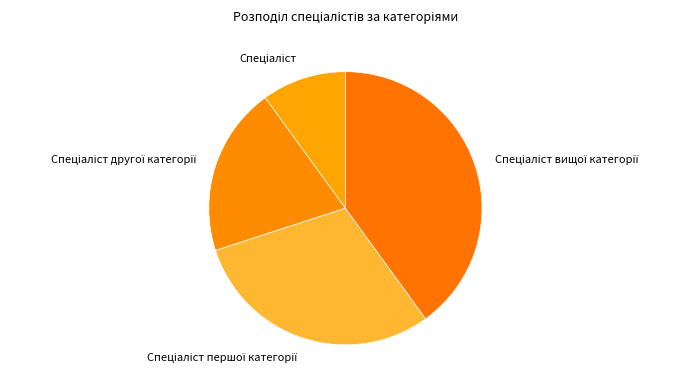

Is there a majority slice in this chart?

No